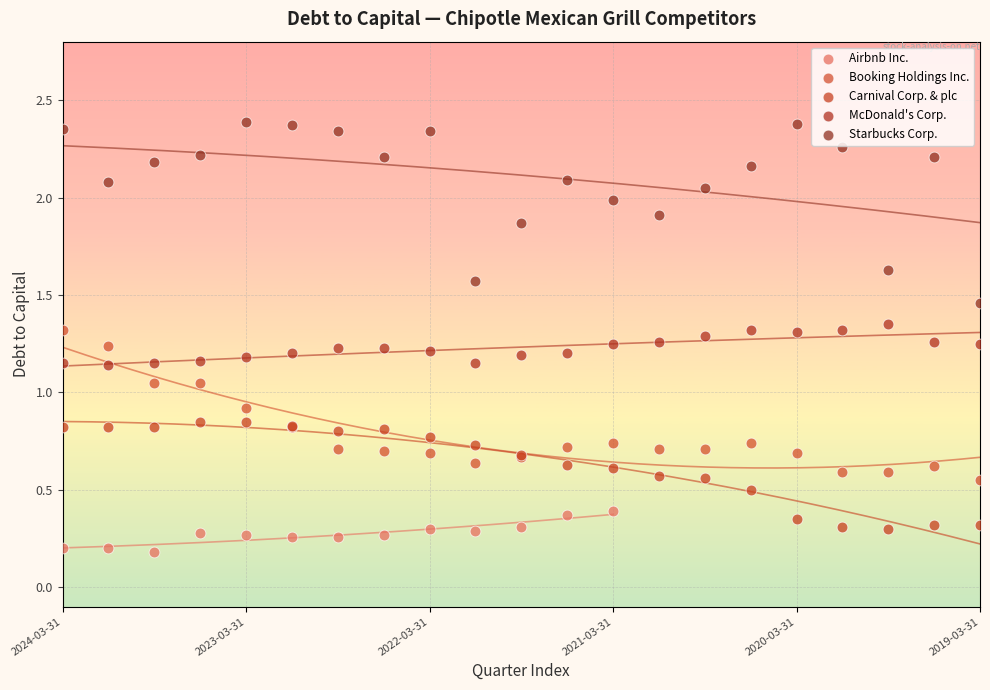

Which series reaches the maximum Y coordinate?

Starbucks Corp.